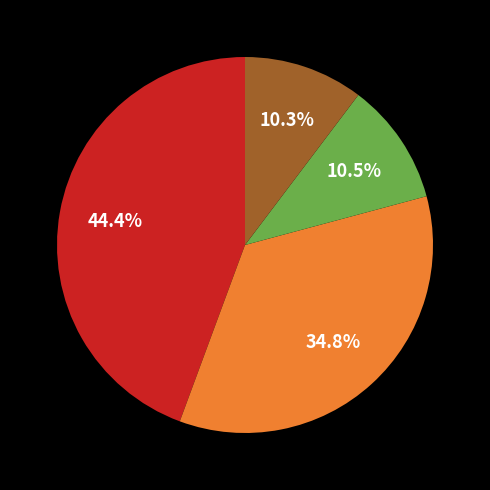

Is there a majority slice in this chart?

No